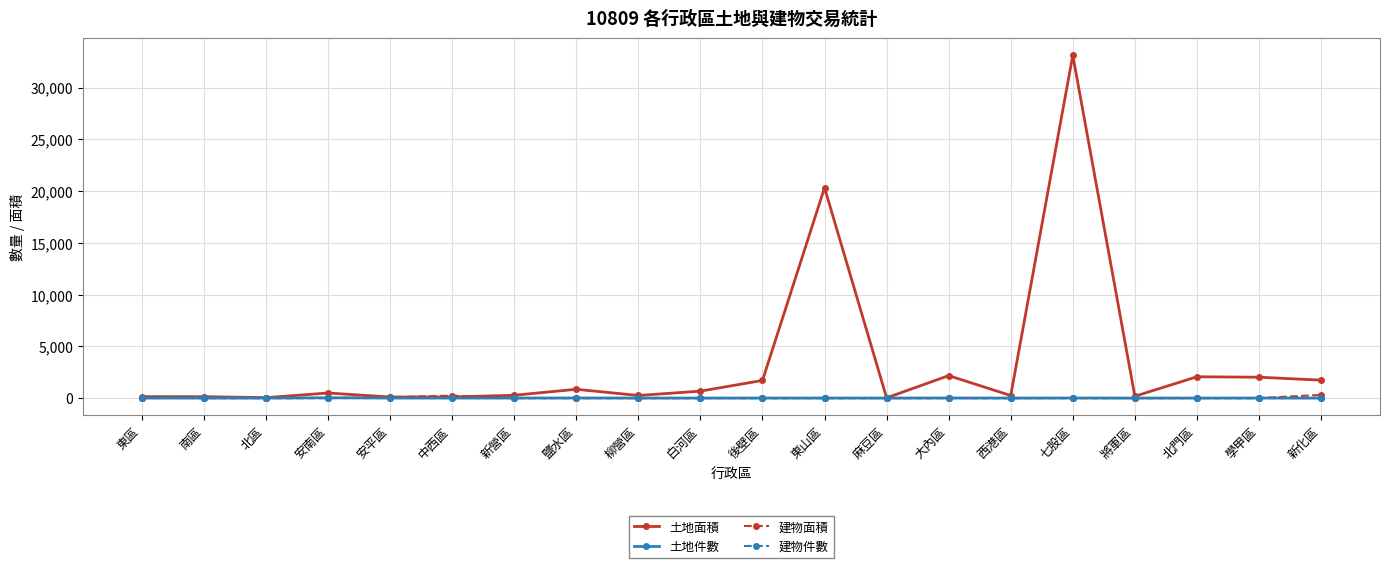

What is the label of the 14th point from the right?

新營區